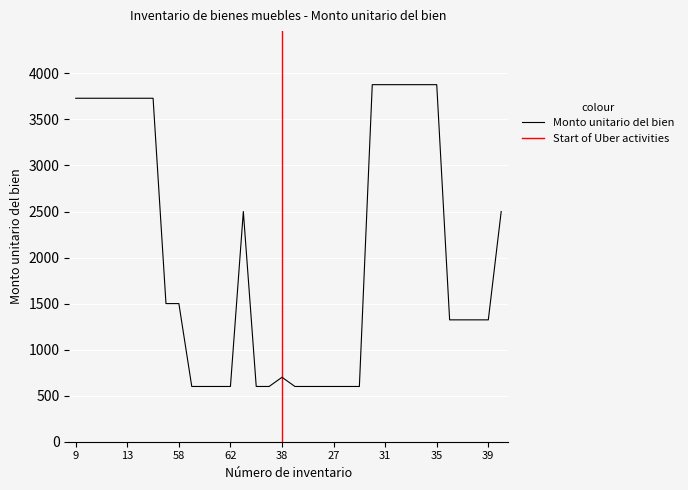

How many lines are shown in the chart?

1